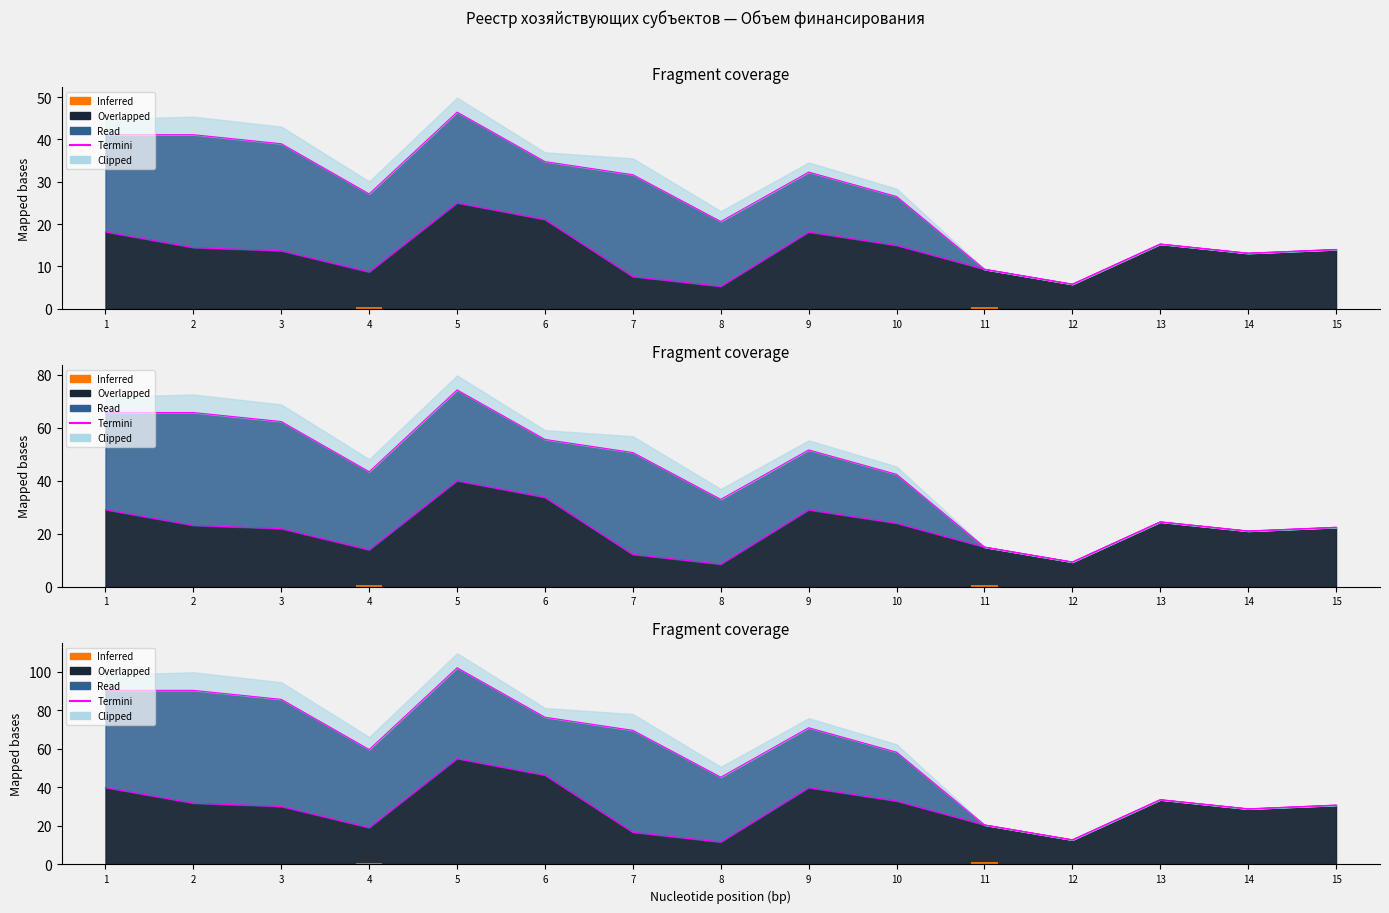

Rank the categories by value from highest to lowest.

5, 6, 1, 9, 13, 10, 2, 15, 3, 14, 11, 4, 7, 12, 8